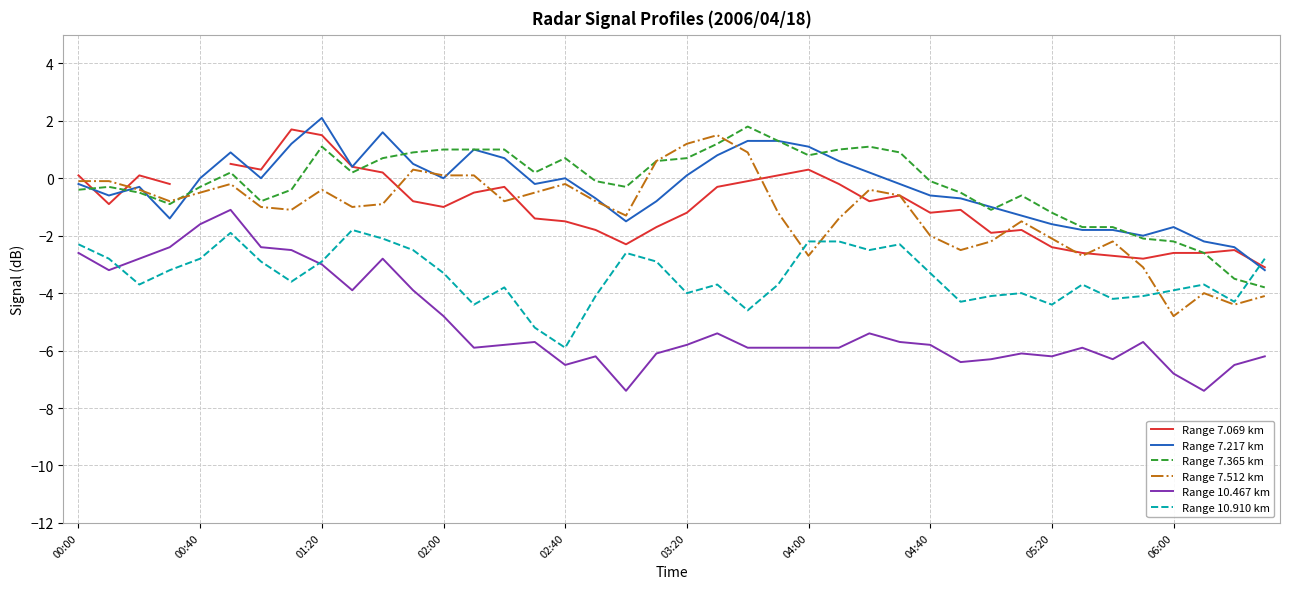

Does the chart display data point markers on the line(s)?

No